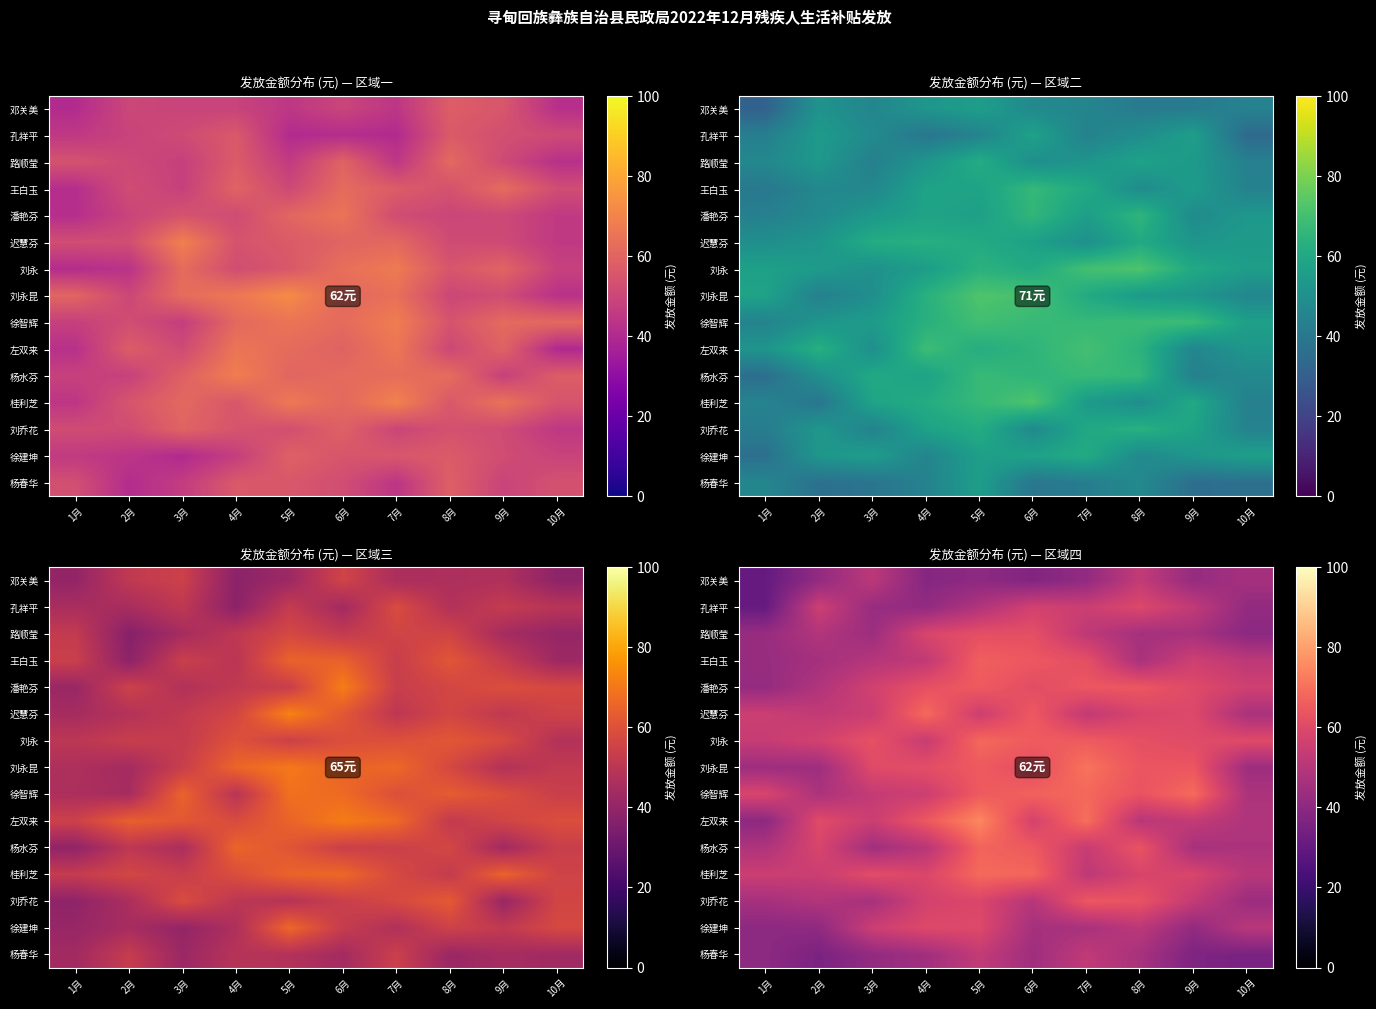

Which series has the largest total across all categories?

刘永